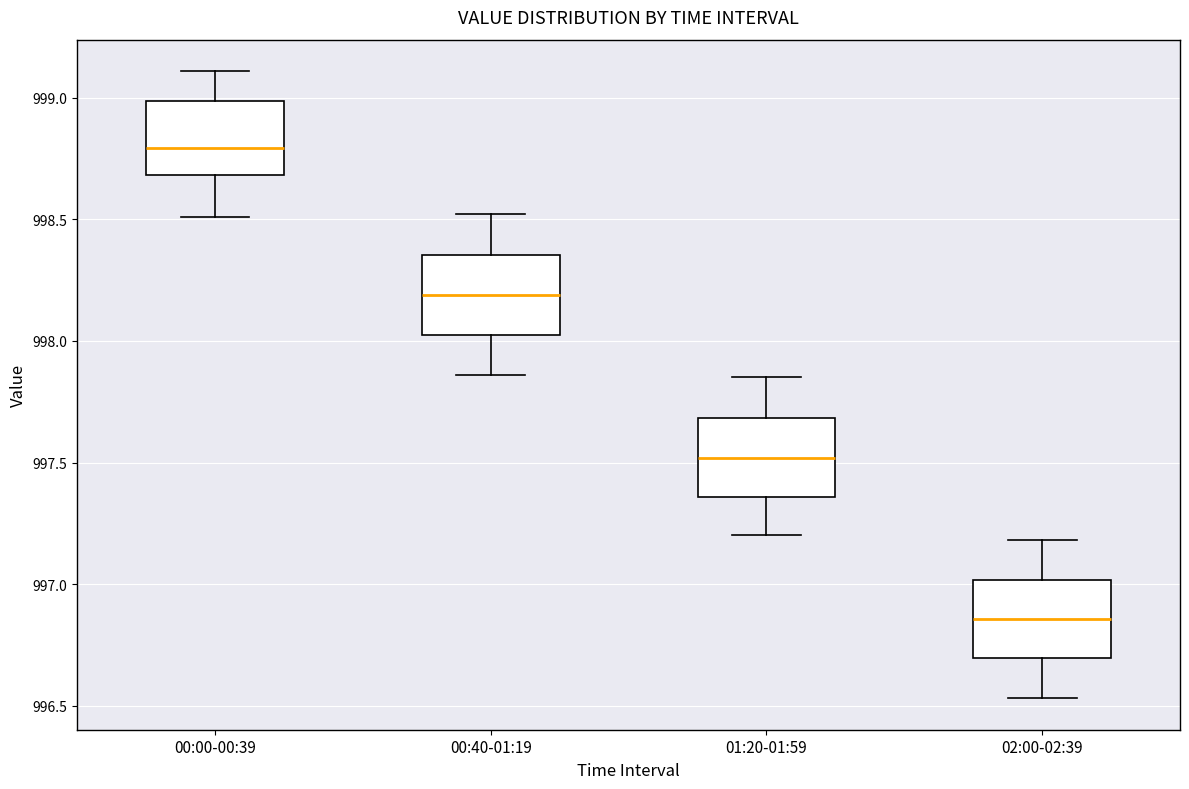

Which box has the lowest median line?

02:00-02:39